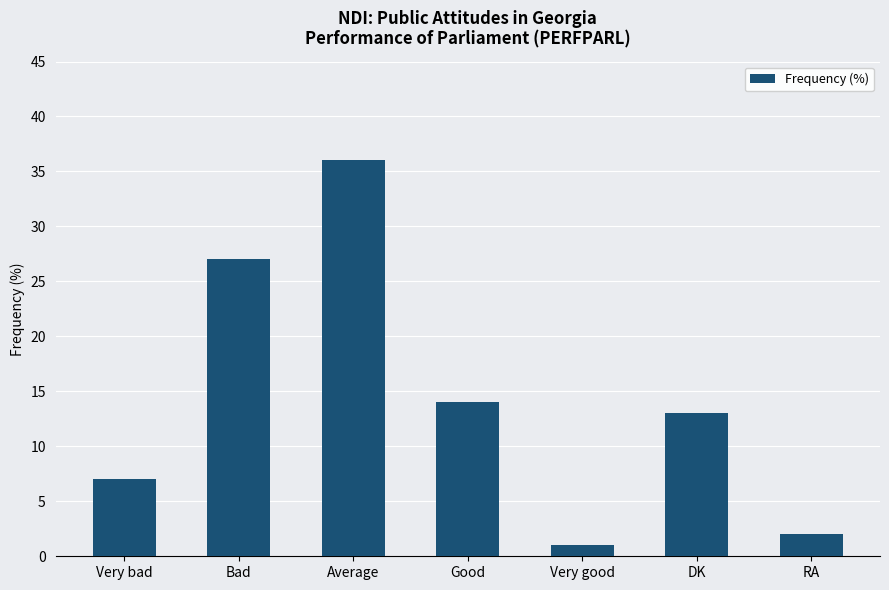

Reading left to right, transcribe all the data shown in this chart.

Very bad=7	Bad=27	Average=36	Good=14	Very good=1	DK=13	RA=2